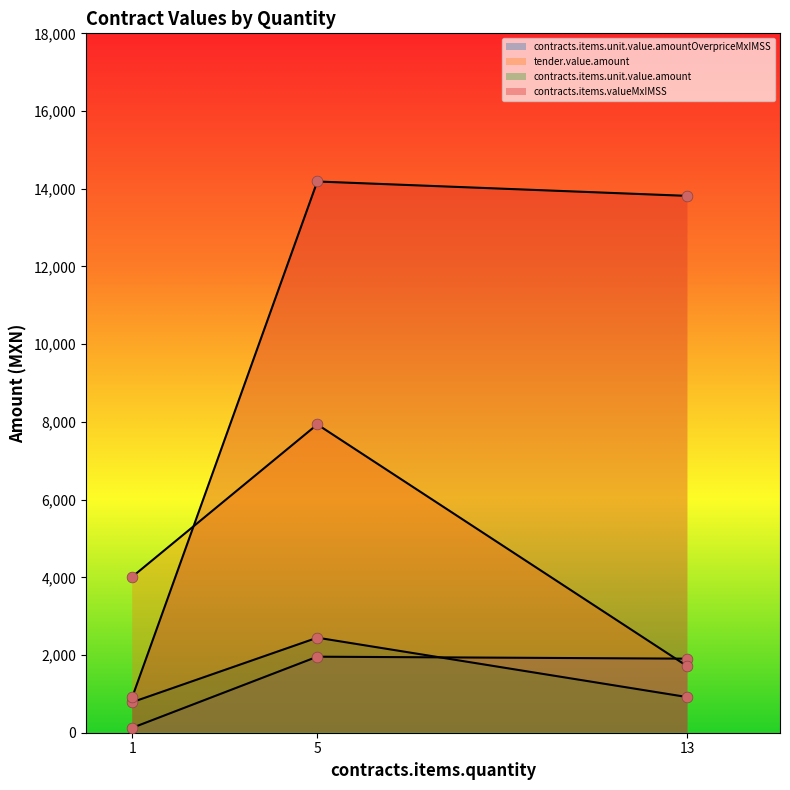

What are all the series names shown in the legend?

contracts.items.unit.value.amountOverpriceMxIMSS, tender.value.amount, contracts.items.unit.value.amount, contracts.items.valueMxIMSS